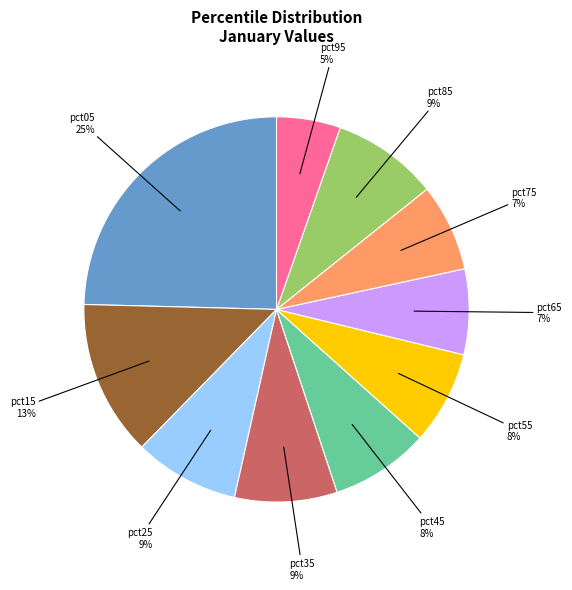

Which slice is the largest?

pct05